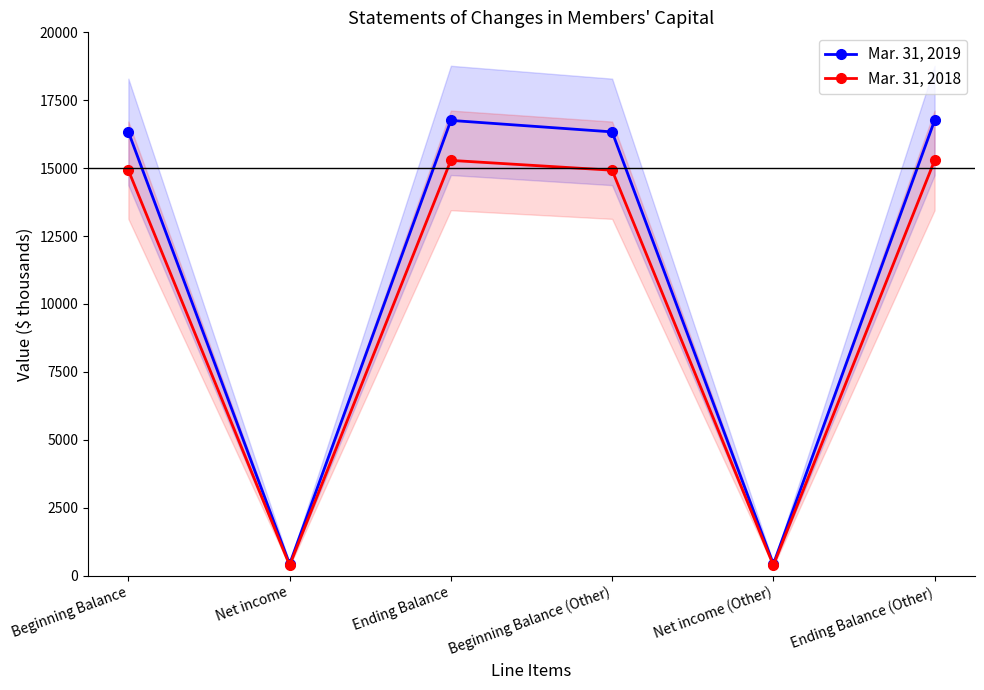

How many distinct data groups are displayed?

2